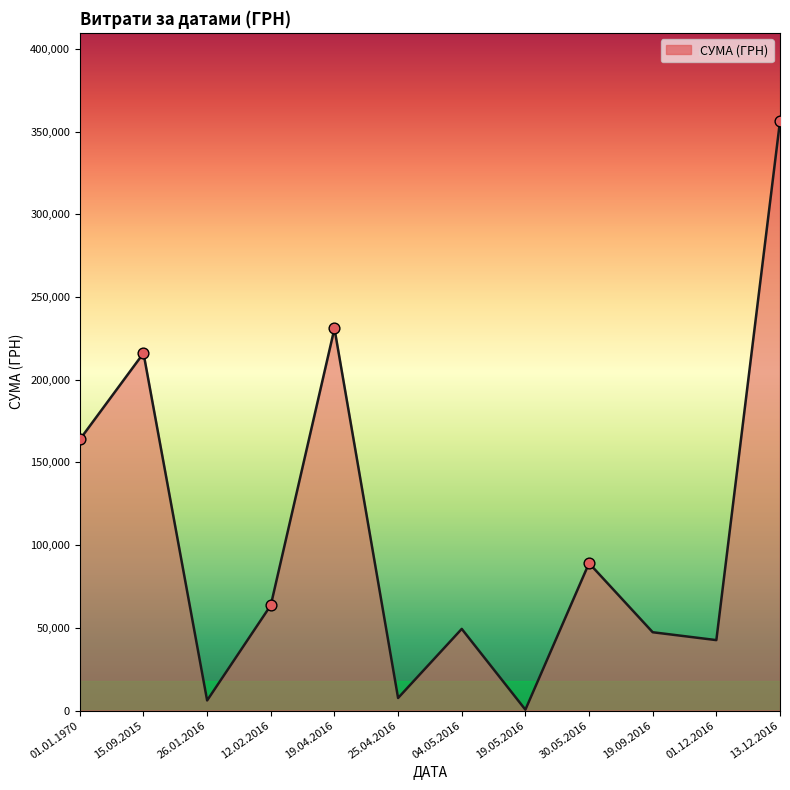

What is the ratio of the value at 13.12.2016 to the value at 01.01.1970?

2.2